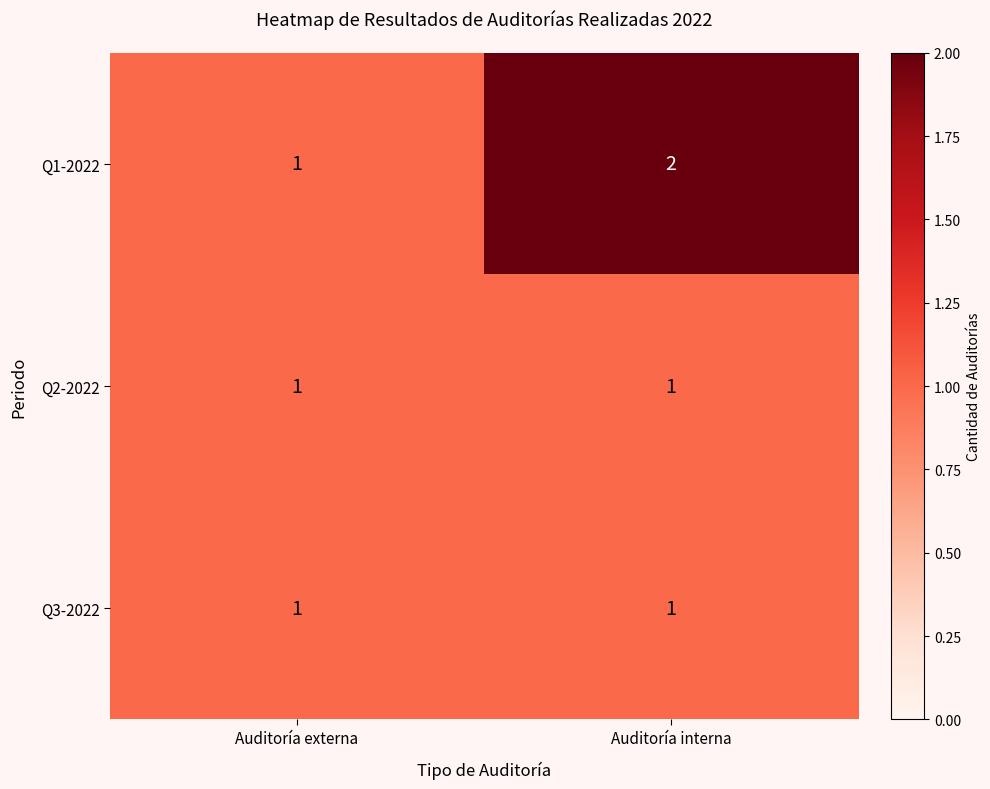

At which category does the chart reach its peak across all series?

Auditoría interna